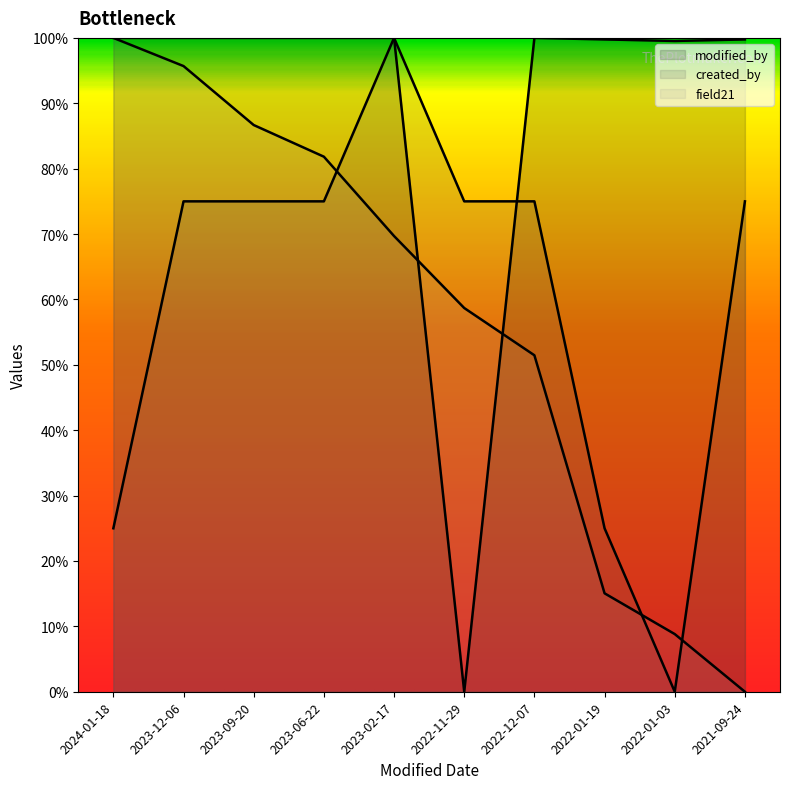

What are all the series names shown in the legend?

modified_by, created_by, field21